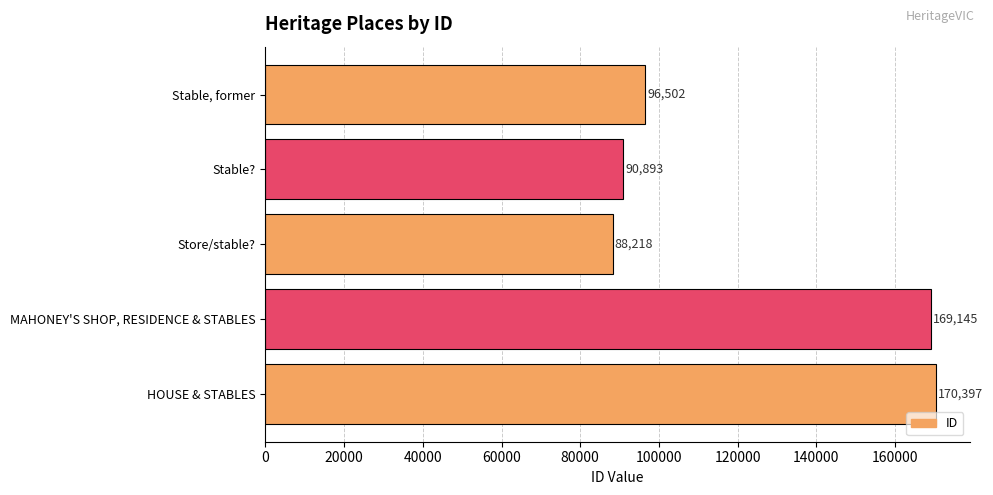

Reading bottom to top, what are all the values shown in this chart?

170397	169145	88218	90893	96502